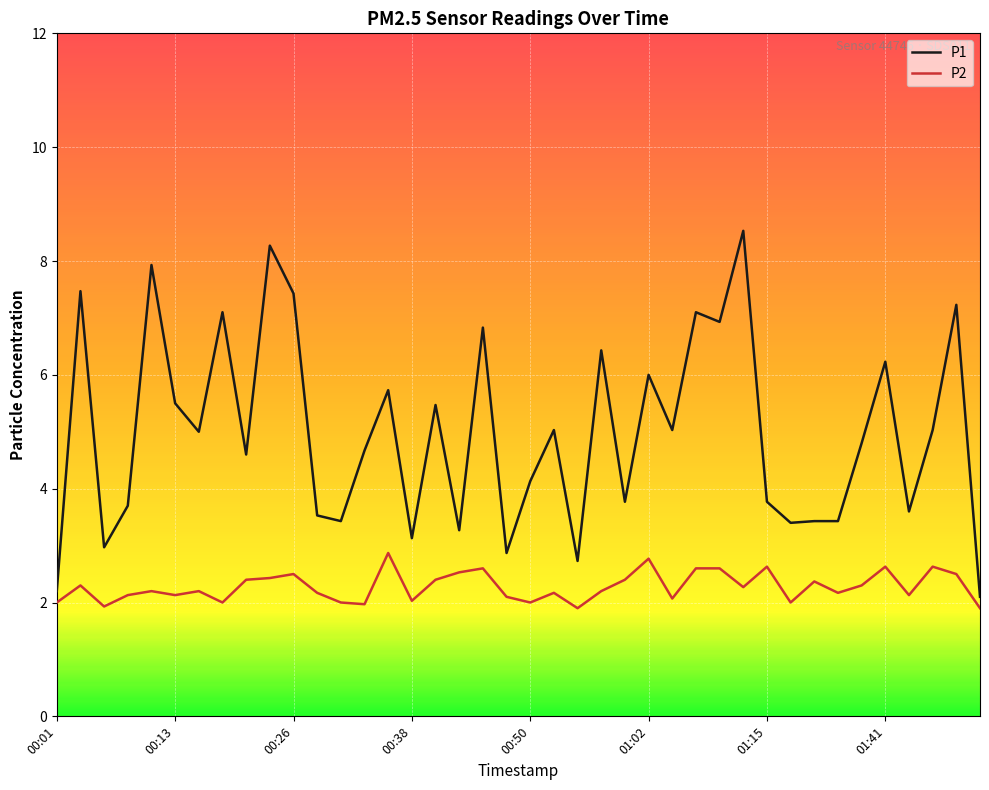

Which series has the largest total across all categories?

P1